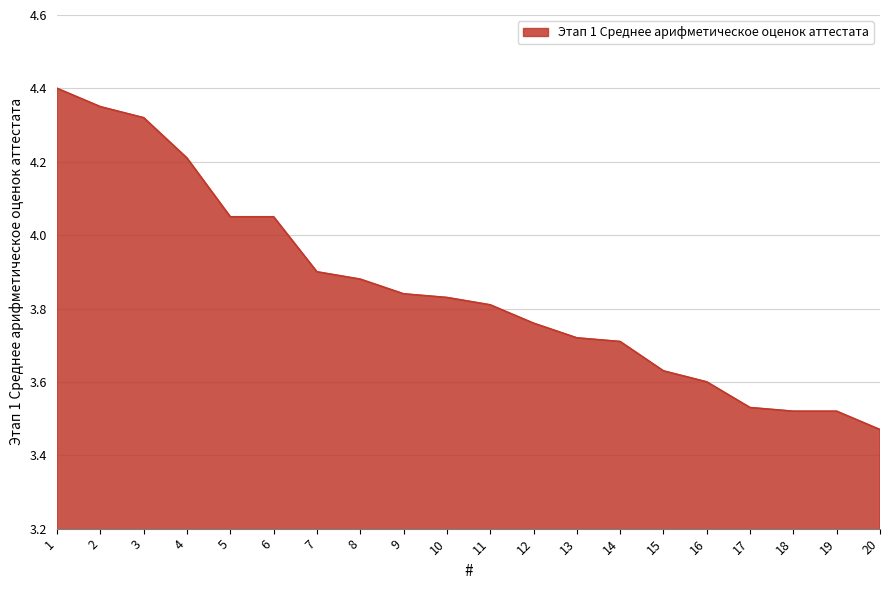

What is the difference between the maximum and minimum values?

0.9